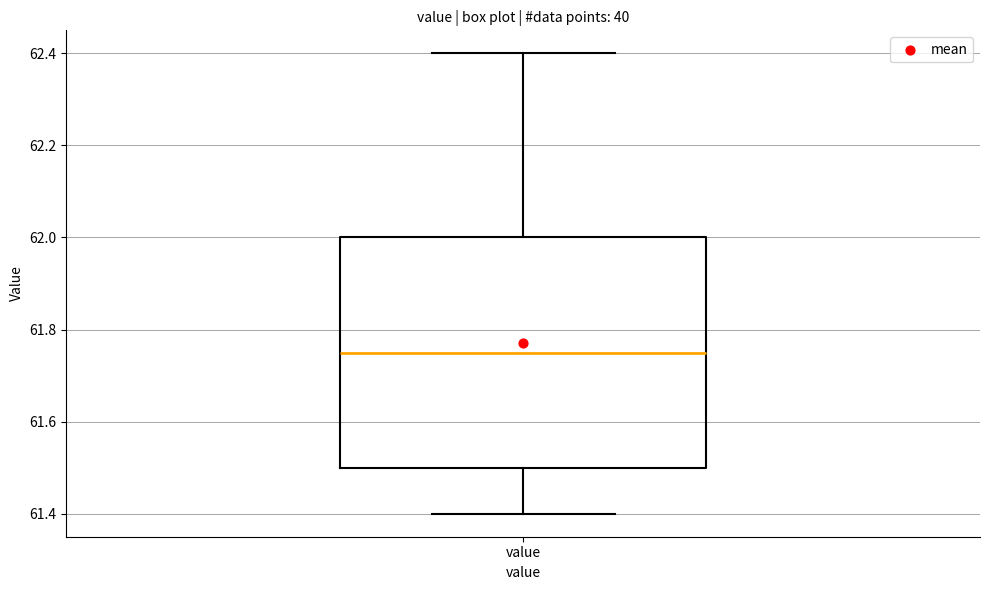

Read this box plot against the y-axis: the position of the median line, the range covered by the box, and the ends of both whiskers. The values are not printed on the chart, so give them approximately, as read against the axis.

median 61.76, box 61.50 to 62.00, whiskers 61.40 to 62.40